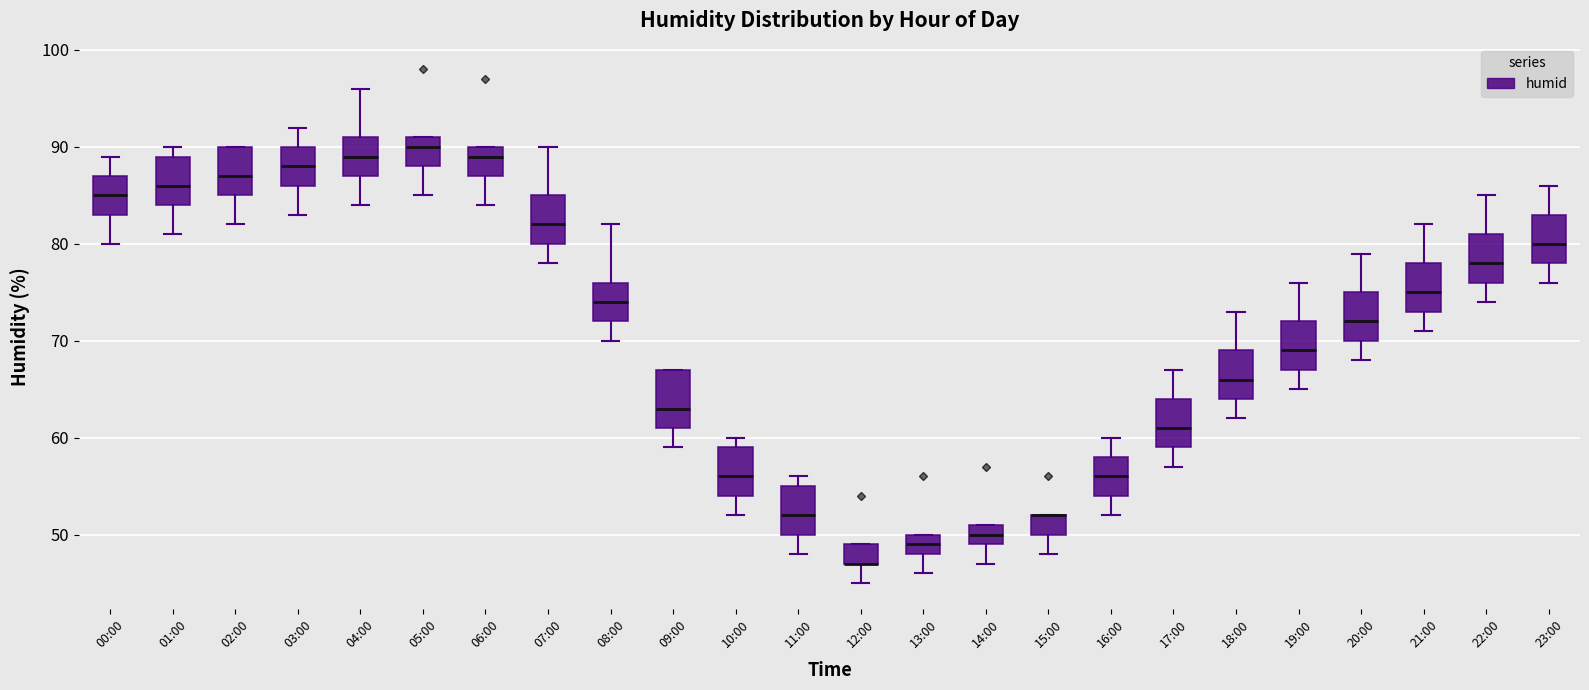

Reading left to right, read every box against the y-axis: the position of its median line, the range the box covers, and the ends of its whiskers. The values are not printed on the chart, so give them approximately, as read against the axis.

00:00: median 85, box 83 to 87, whiskers 80 to 89
01:00: median 86, box 84 to 89, whiskers 81 to 90
02:00: median 87, box 85 to 90, whiskers 82 to 90
03:00: median 88, box 86 to 90, whiskers 83 to 92
04:00: median 89, box 87 to 91, whiskers 84 to 96
05:00: median 90, box 88 to 91, whiskers 85 to 91
06:00: median 89, box 87 to 90, whiskers 84 to 90
07:00: median 82, box 80 to 85, whiskers 78 to 90
08:00: median 74, box 72 to 76, whiskers 70 to 82
09:00: median 63, box 61 to 67, whiskers 59 to 67
10:00: median 56, box 54 to 59, whiskers 52 to 60
11:00: median 52, box 50 to 55, whiskers 48 to 56
12:00: median 47 (drawn on the box's lower edge), box 47 to 49, whiskers 45 to 49
13:00: median 49, box 48 to 50, whiskers 46 to 50
14:00: median 50, box 49 to 51, whiskers 47 to 51
15:00: median 52 (drawn on the box's upper edge), box 50 to 52, whiskers 48 to 52
16:00: median 56, box 54 to 58, whiskers 52 to 60
17:00: median 61, box 59 to 64, whiskers 57 to 67
18:00: median 66, box 64 to 69, whiskers 62 to 73
19:00: median 69, box 67 to 72, whiskers 65 to 76
20:00: median 72, box 70 to 75, whiskers 68 to 79
21:00: median 75, box 73 to 78, whiskers 71 to 82
22:00: median 78, box 76 to 81, whiskers 74 to 85
23:00: median 80, box 78 to 83, whiskers 76 to 86